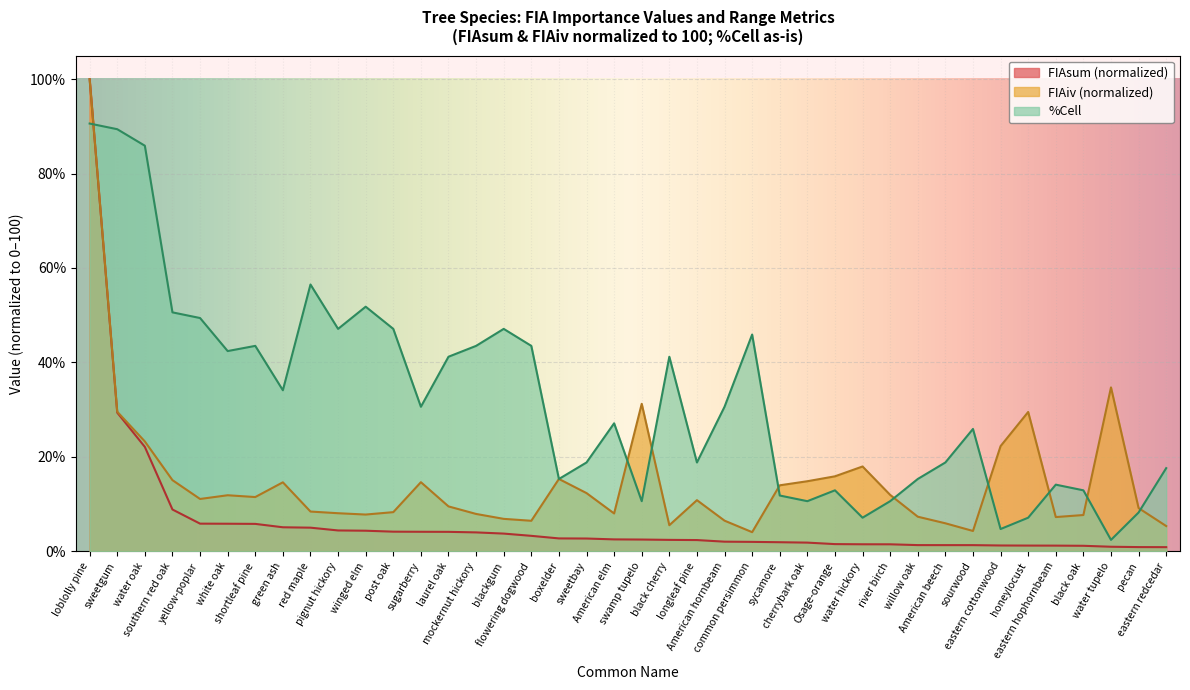

What is the difference between the %Cell values at water tupelo and pignut hickory?

44.7